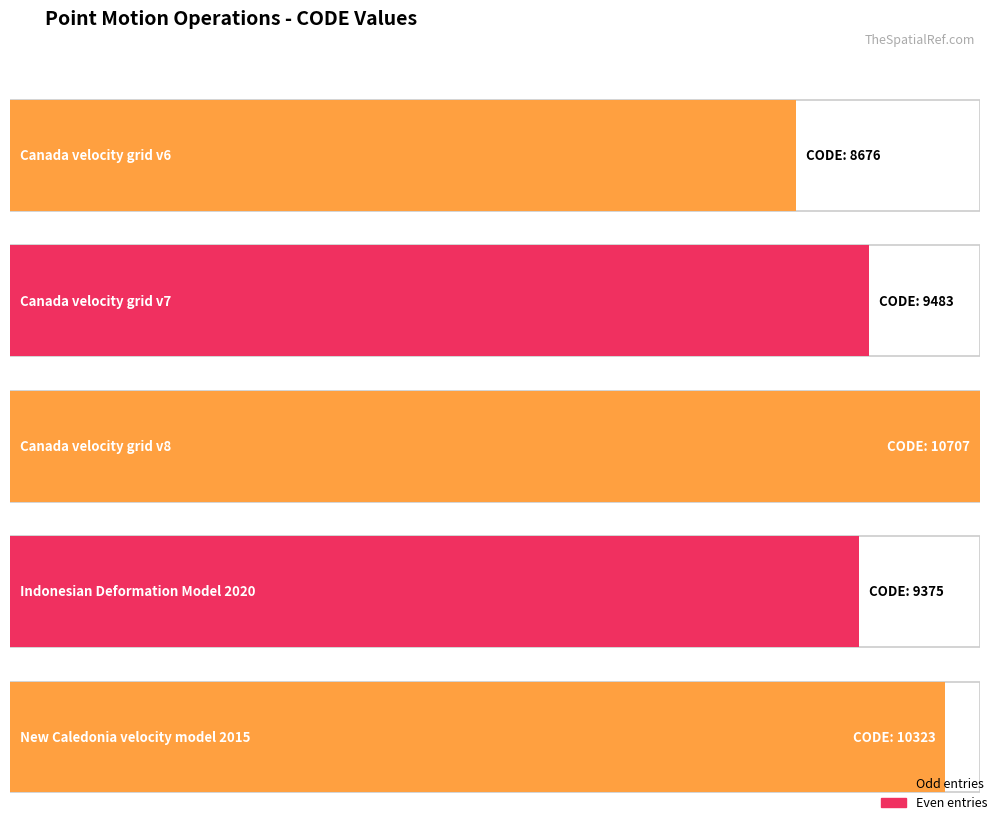

What is the difference between the maximum and minimum values?

2031